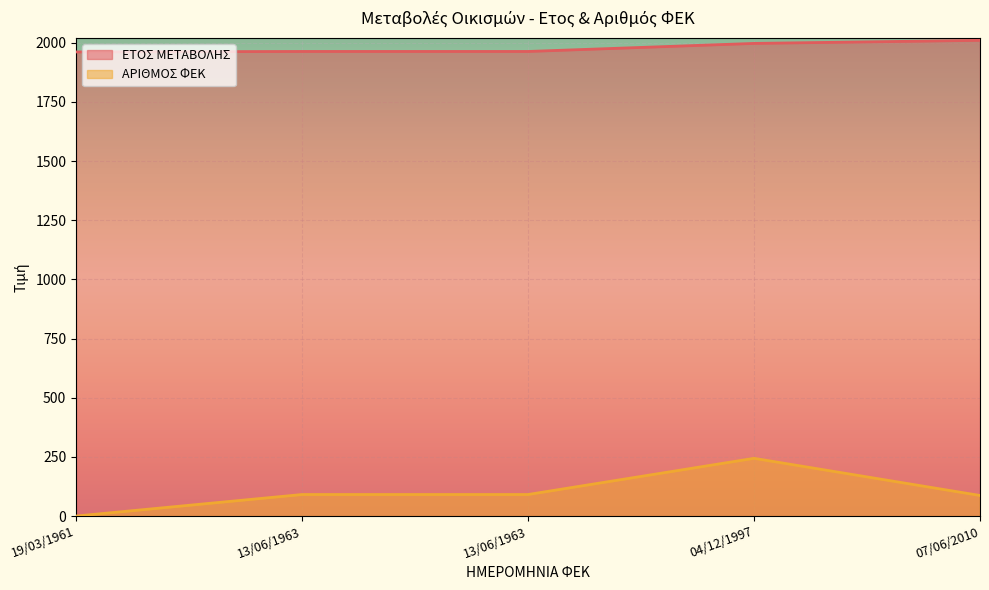

How many values in ΑΡΙΘΜΟΣ ΦΕΚ are above zero?

4